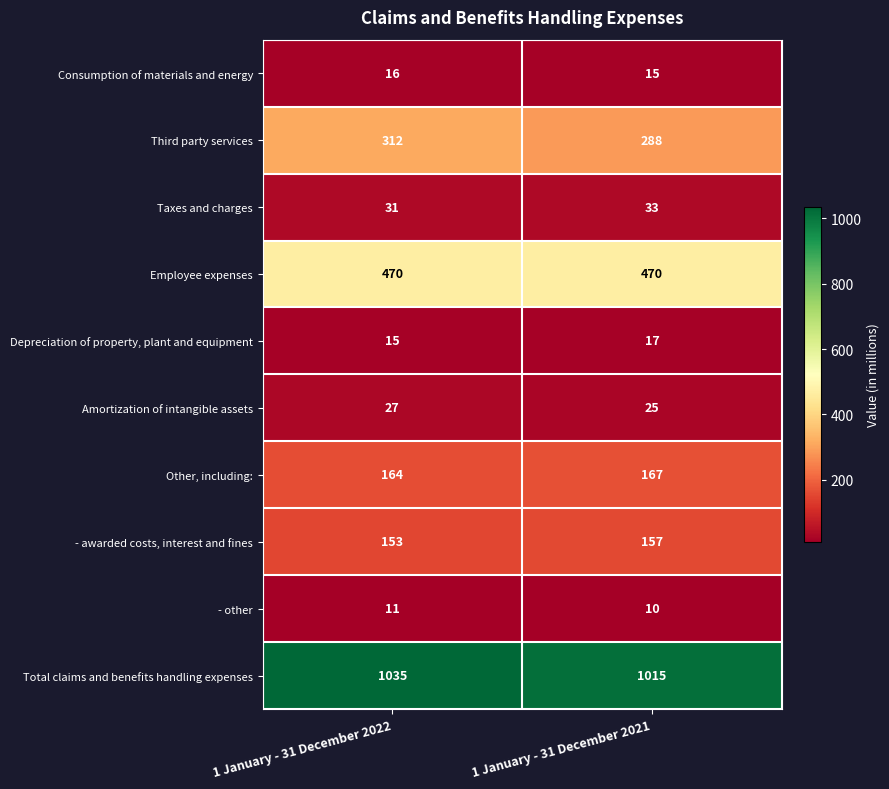

The Taxes and charges series shows 15 at 1 January - 31 December 2021. True or false?

False